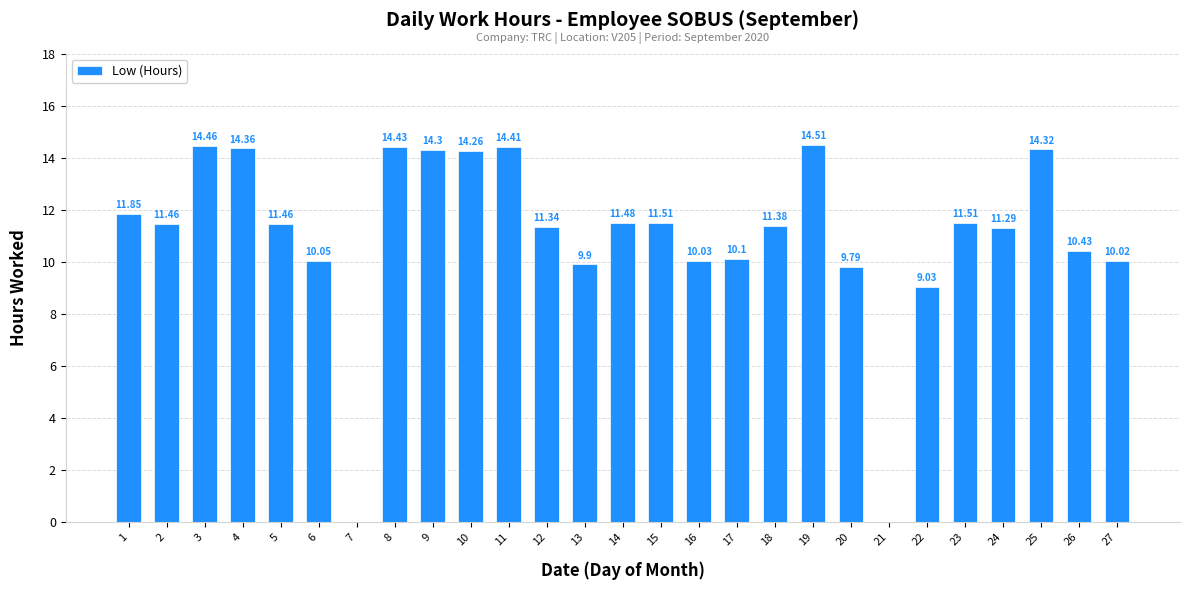

What is the sum of the values at 19 and 1?

26.4